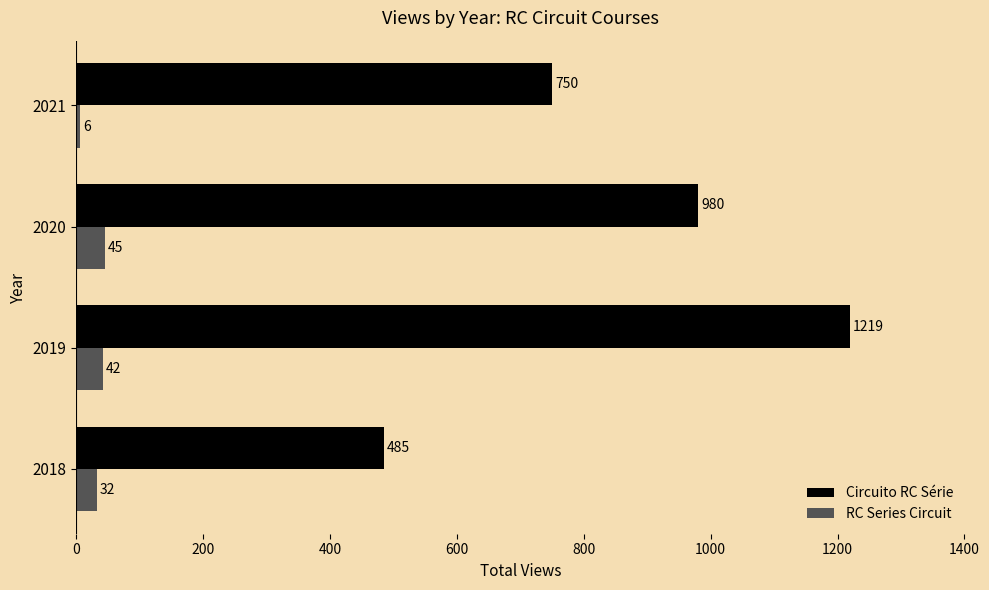

What is the lowest value of the Circuito RC Série series?

485